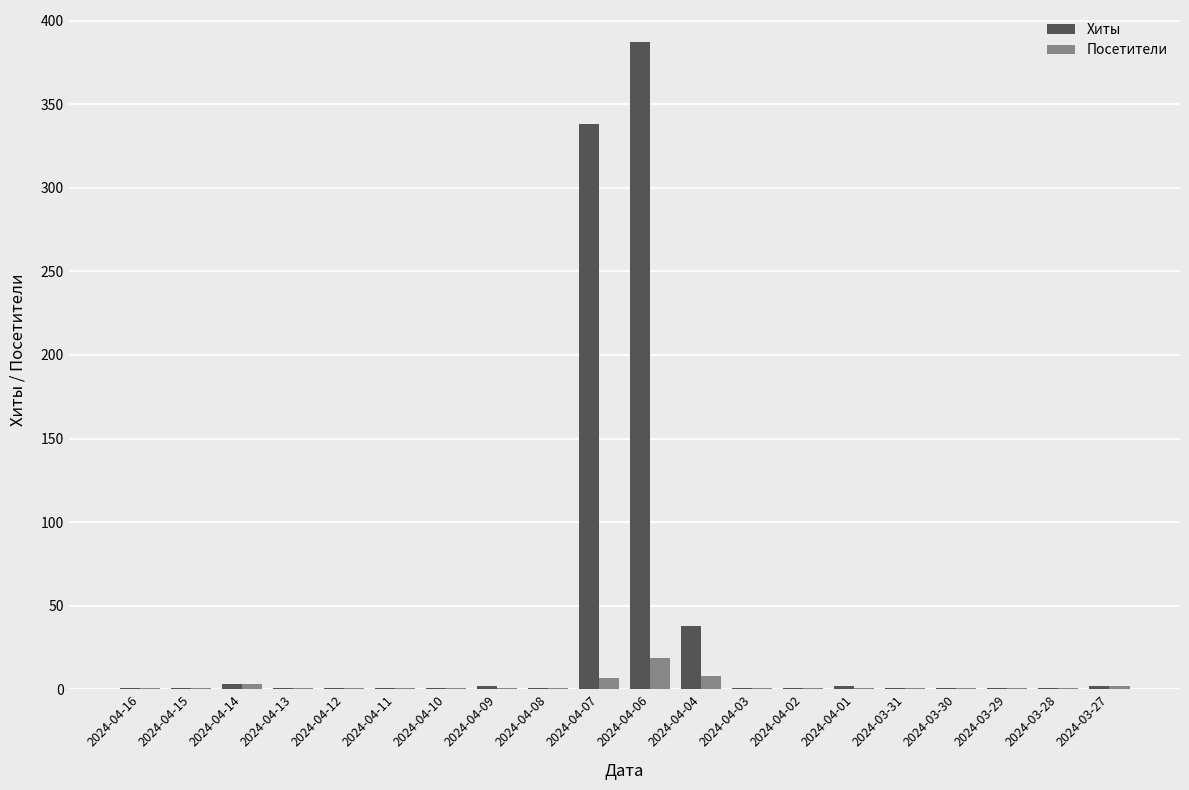

Which series has the widest spread of values?

Хиты